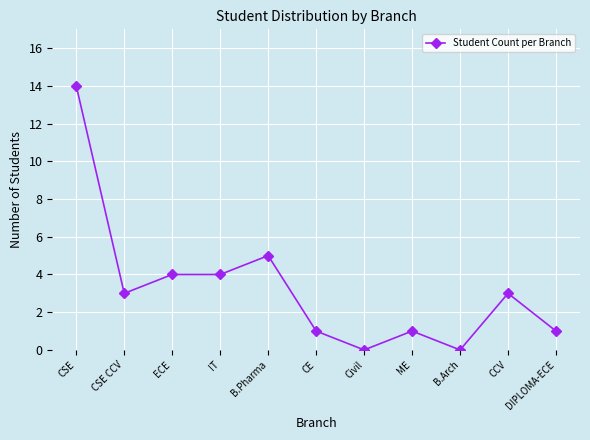

True or false: the data shows 1 at DIPLOMA-ECE.

True